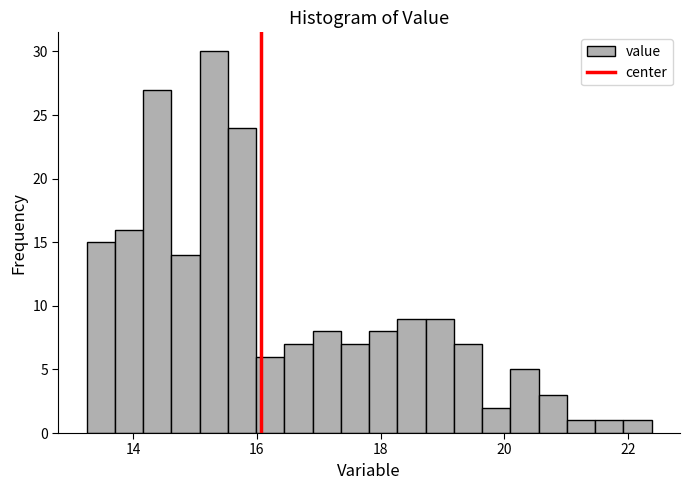

Read against the x-axis, roughly where is the centre of the tallest bar?

15.4